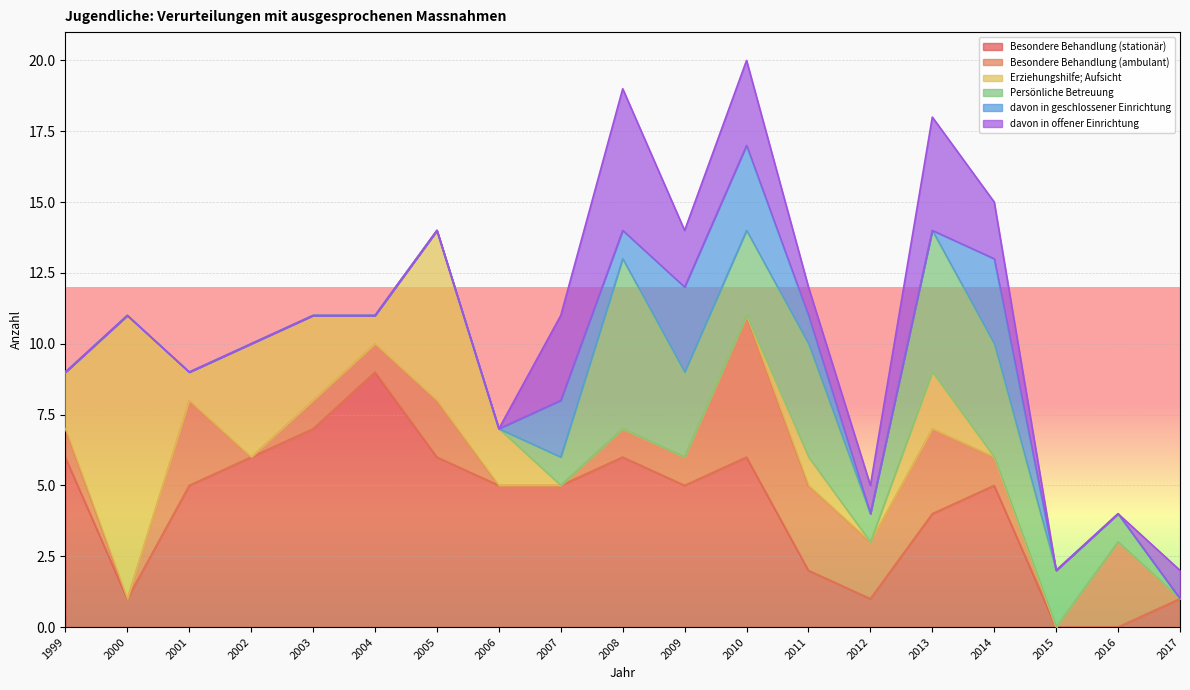

The value of davon in offener Einrichtung at 2012 is 0. True or false?

False